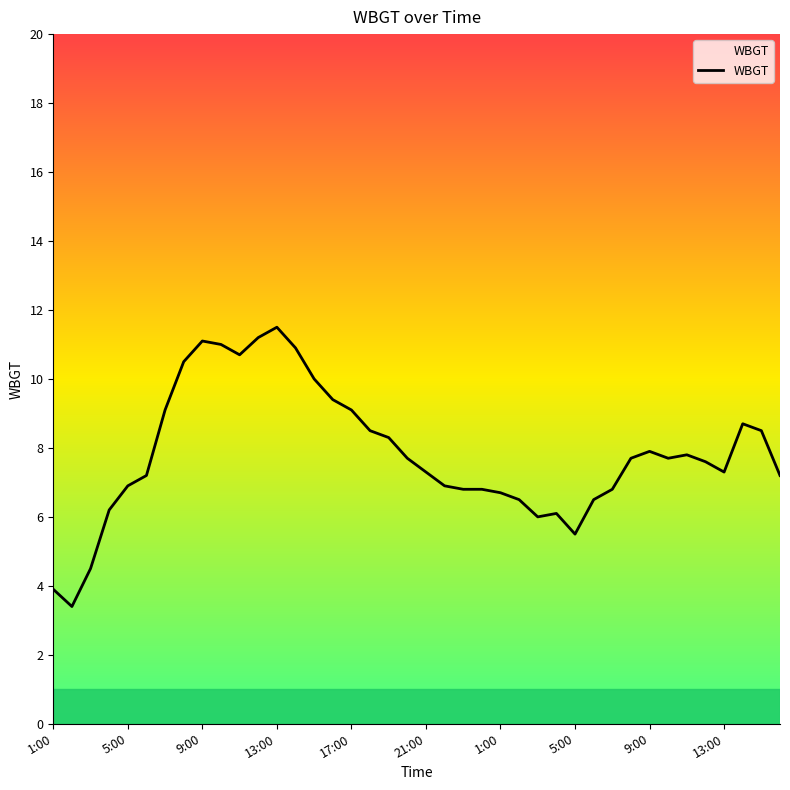

What is the difference between the maximum and minimum values?

8.1